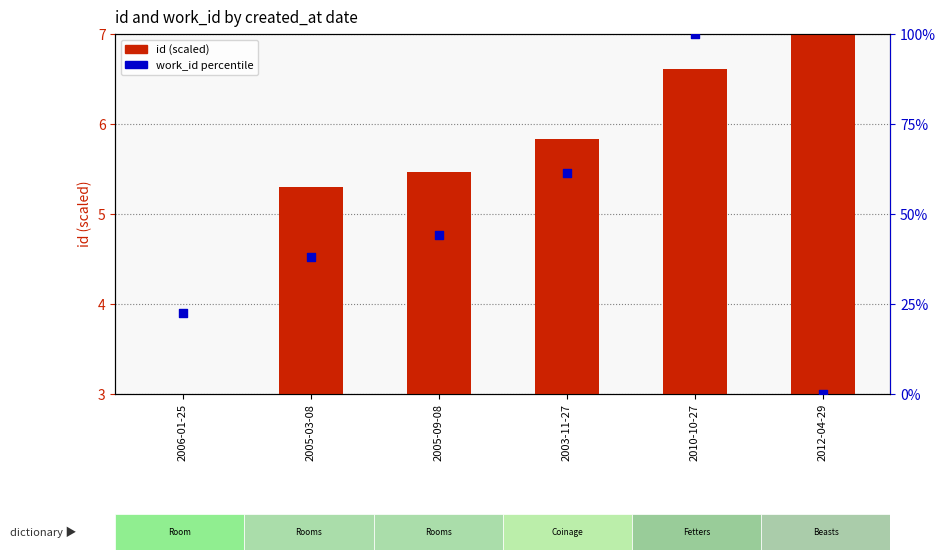

Which series has the largest total across all categories?

work_id percentile